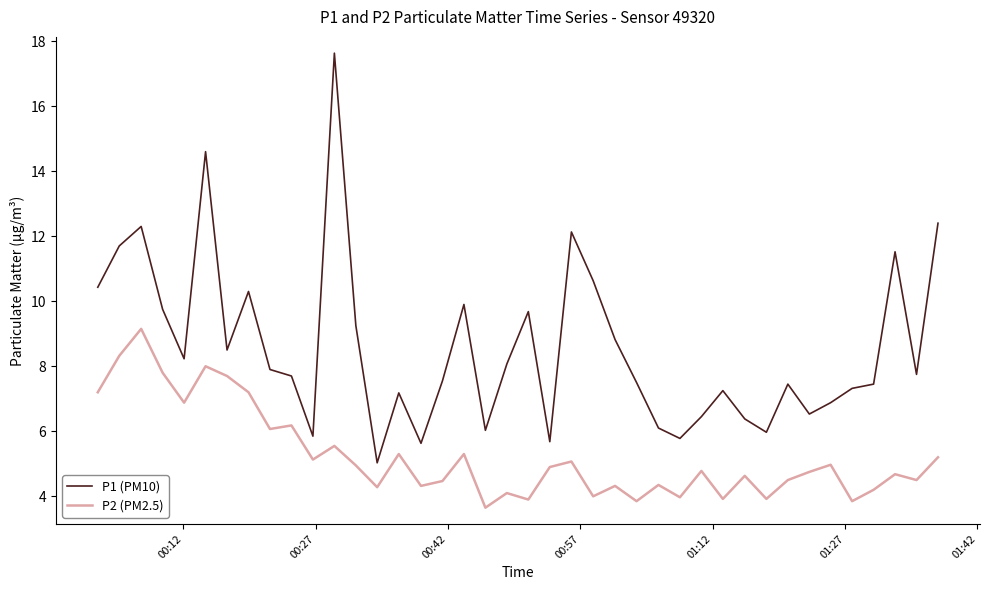

True or false: P2 (PM2.5) and P1 (PM10) cross at least once.

False